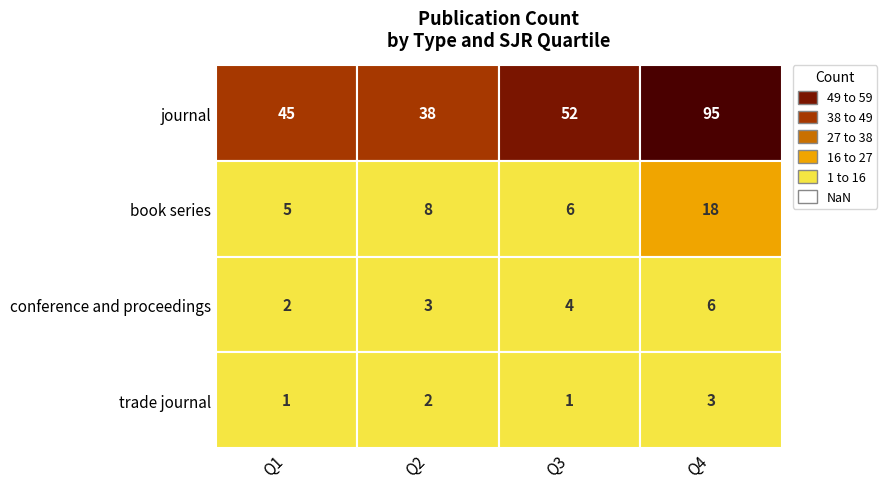

Rank the series at Q1 from highest to lowest value.

journal, book series, conference and proceedings, trade journal